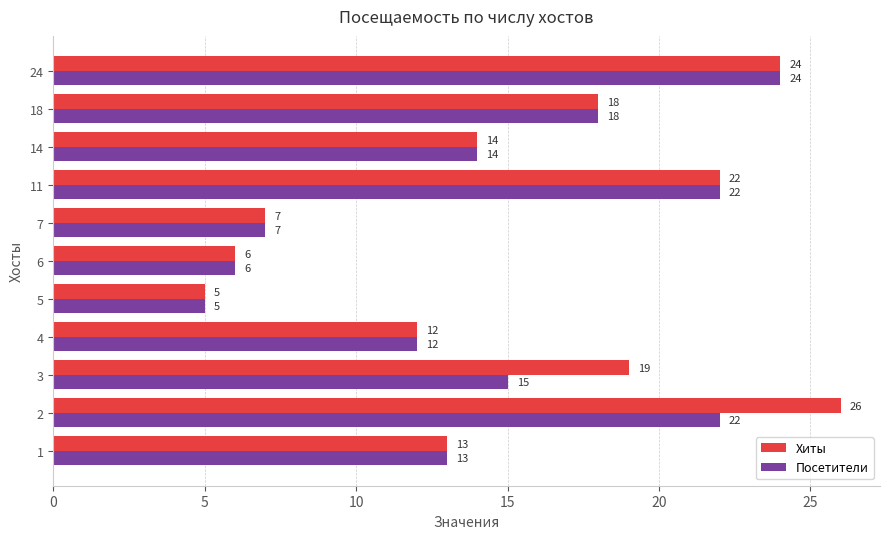

The value of Хиты at 24 is 24. True or false?

True